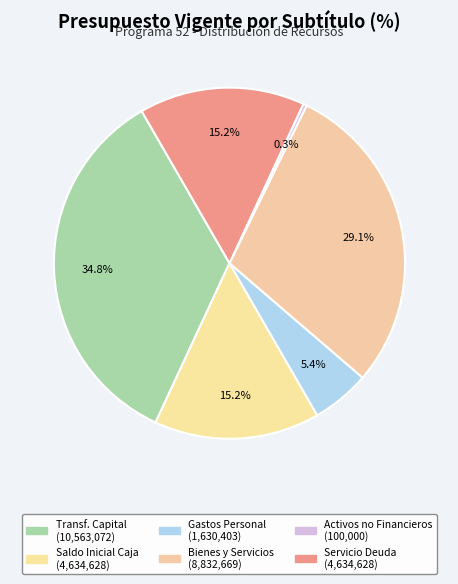

Count the number of slices in the pie.

6